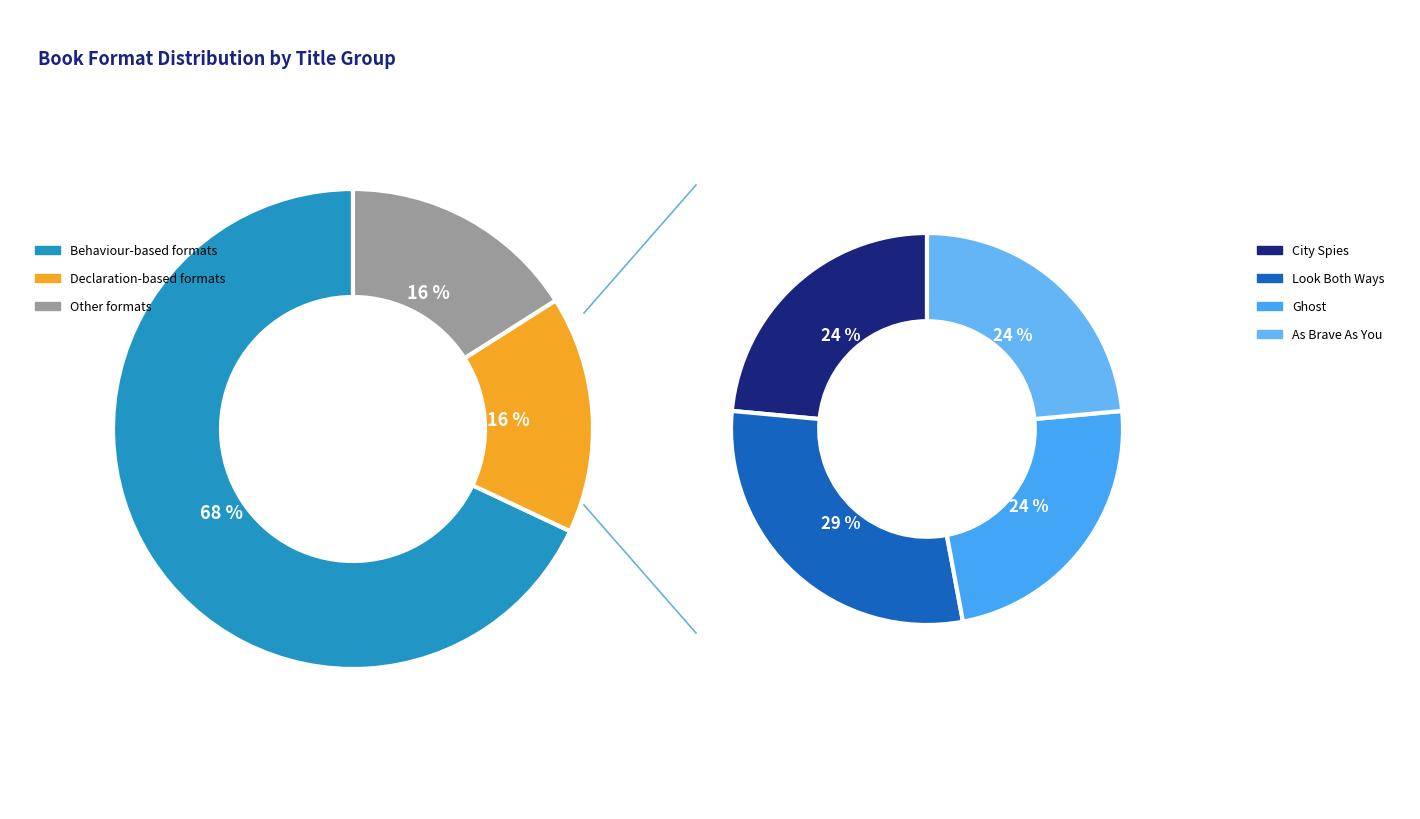

Is it true that Ghost is 11% of the pie?

False